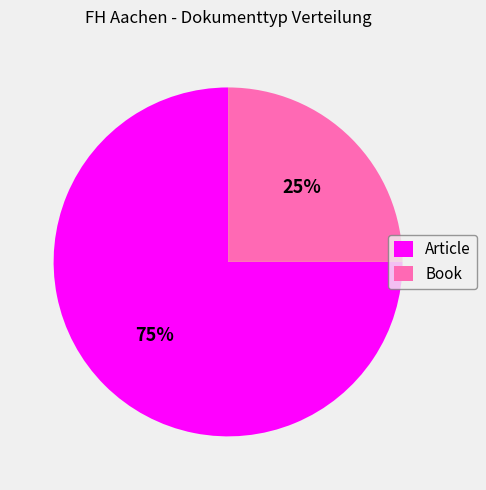

Rank the categories by value from highest to lowest.

Article, Book